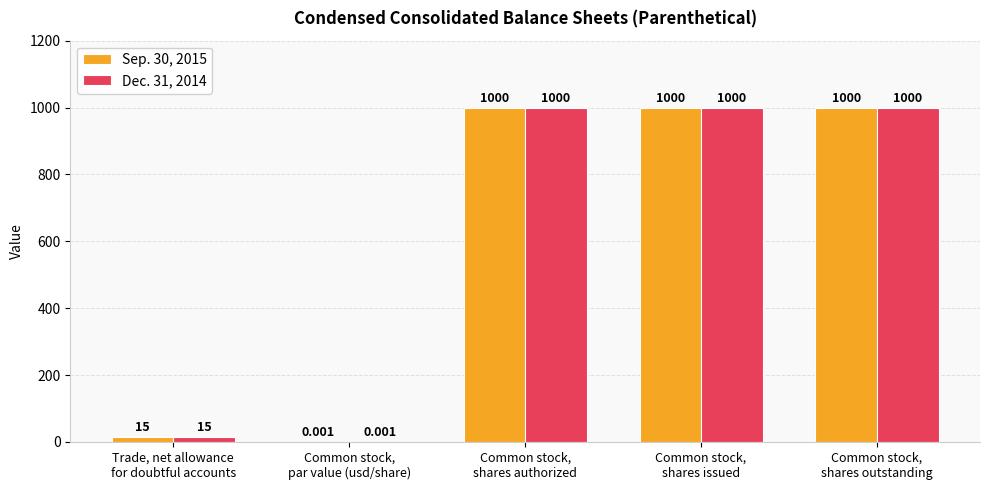

Are the bars grouped side by side (vs. stacked)?

Yes